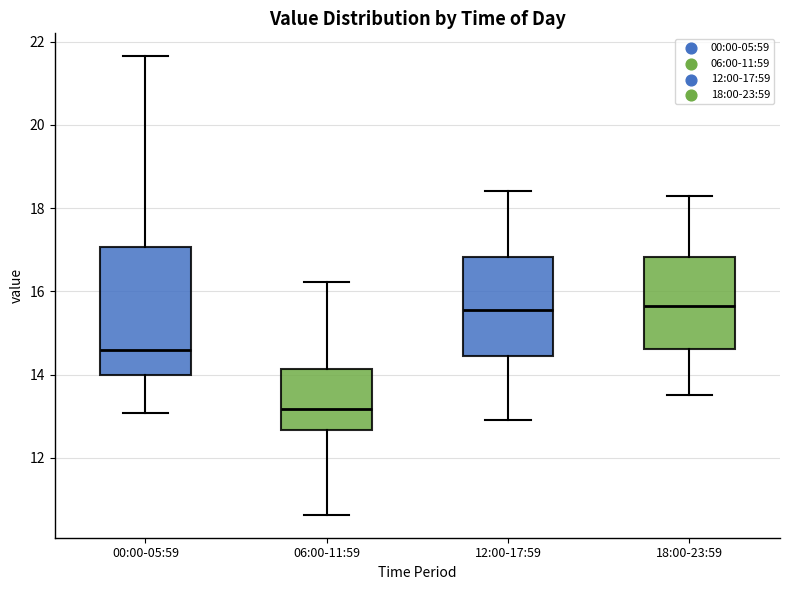

Where does the median line of the box for 00:00-05:59 sit on the y-axis? The values are not printed on the chart, so give them approximately, as read against the axis.

14.6